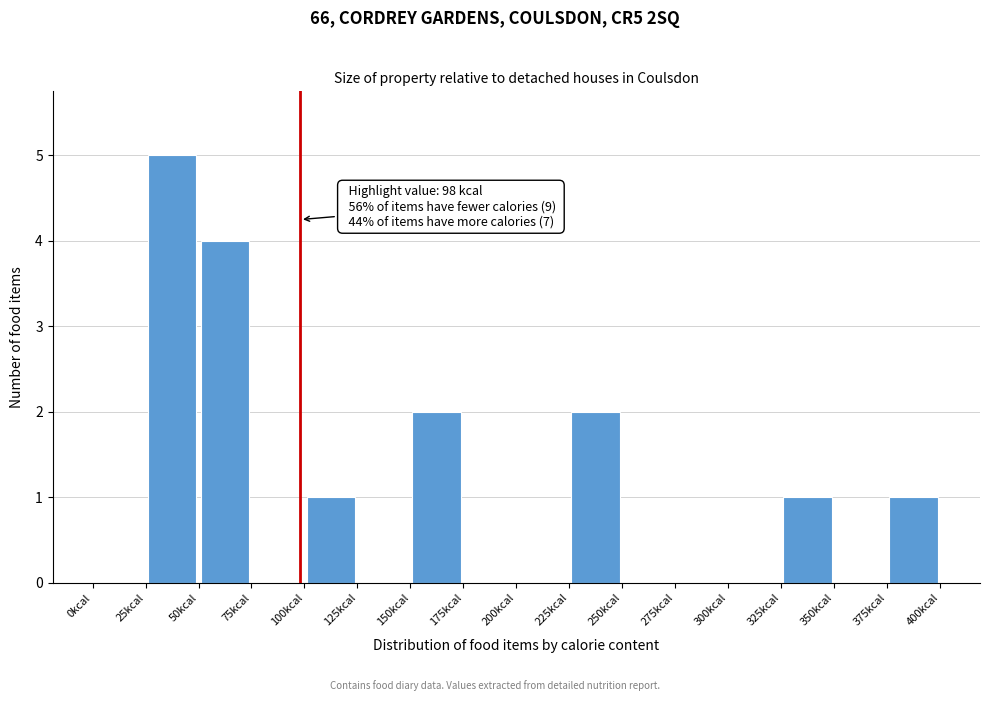

Over which range of the x-axis is the bar tallest?

25 to 50